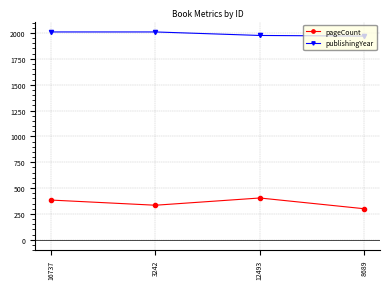

What is the label of the 2nd point from the right?

12493